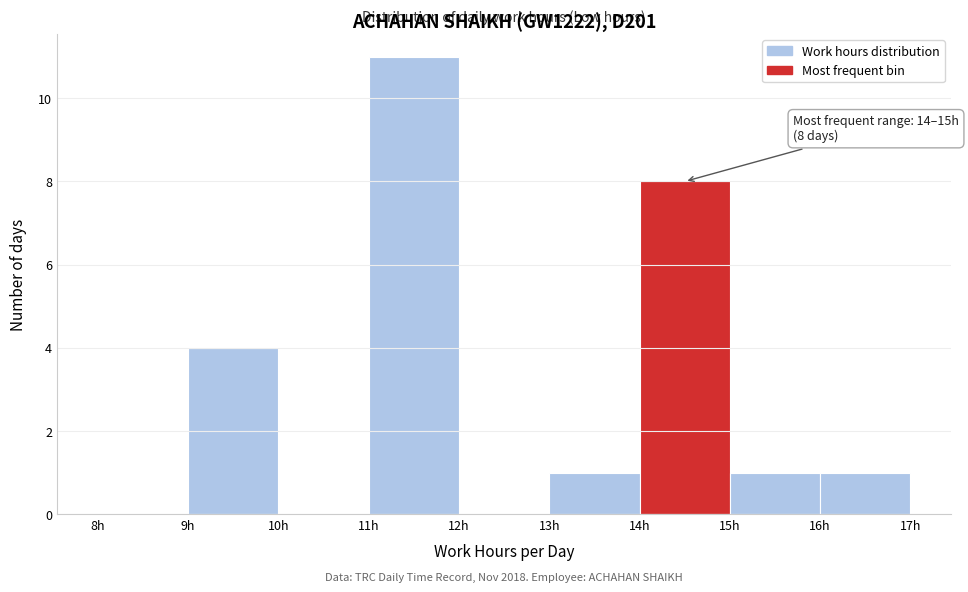

Over which range of the x-axis is the bar tallest?

11 to 12